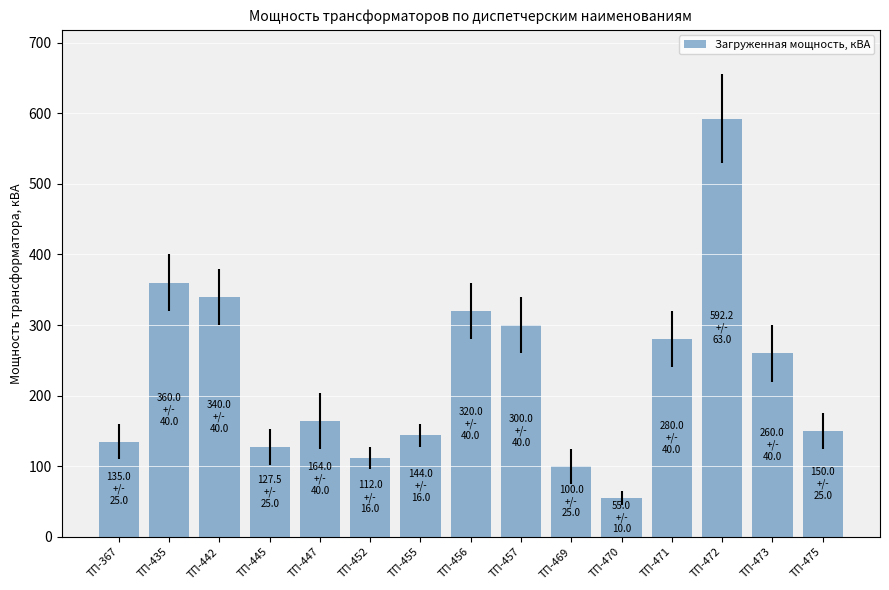

Rank the categories by value from lowest to highest.

ТП-470, ТП-469, ТП-452, ТП-445, ТП-367, ТП-455, ТП-475, ТП-447, ТП-473, ТП-471, ТП-457, ТП-456, ТП-442, ТП-435, ТП-472